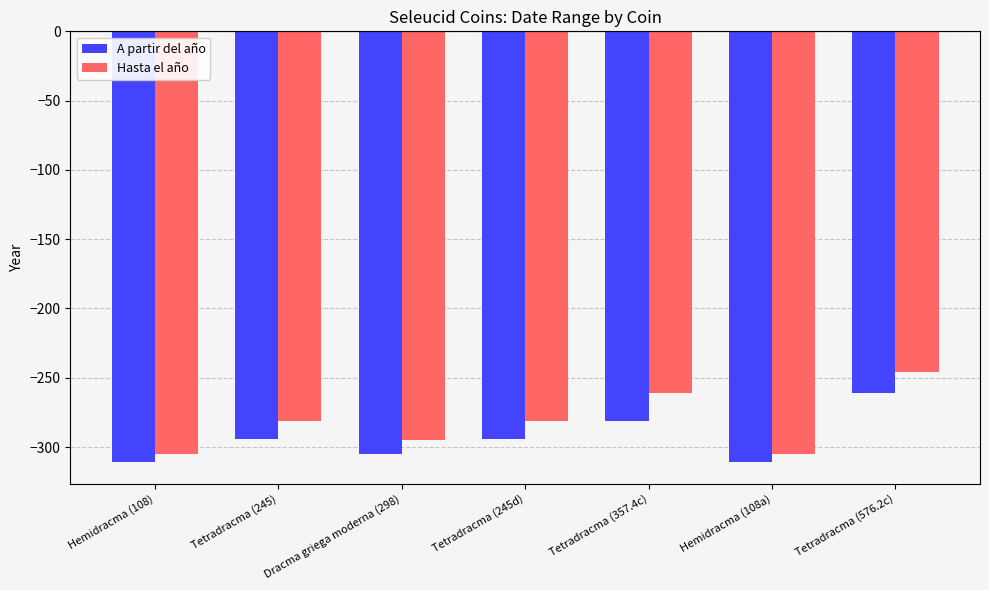

At which category is the sum across all series the highest?

Tetradracma (576.2c)